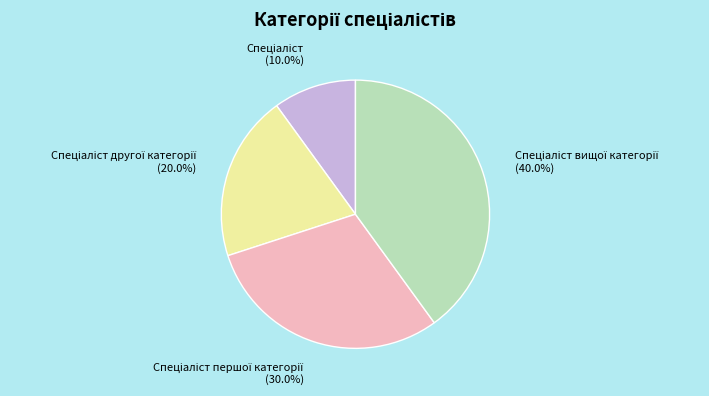

Is there any slice that represents more than half of the pie?

No